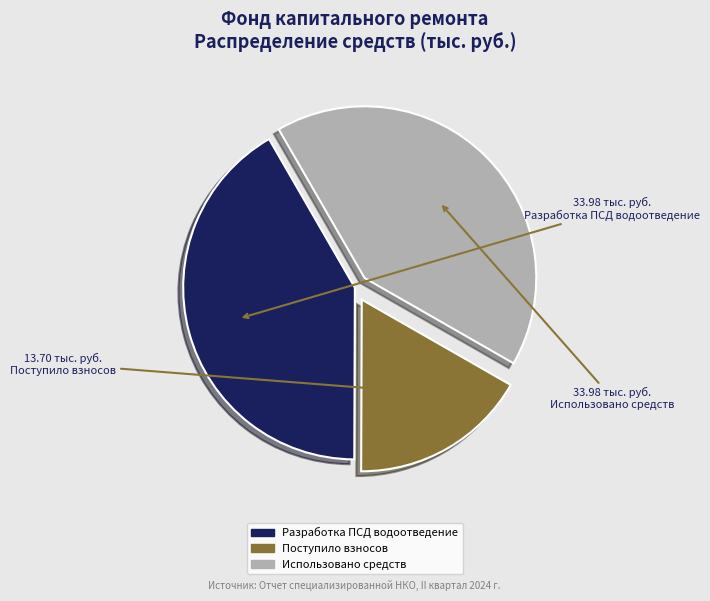

Is there a majority slice in this chart?

No